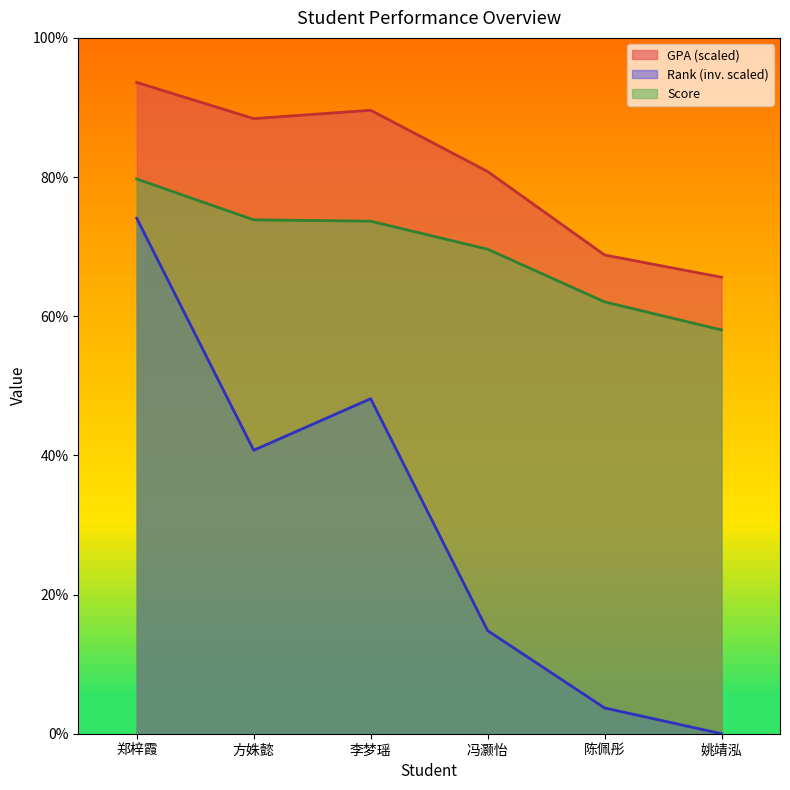

At which category does Rank reach its first local valley?

方姝懿